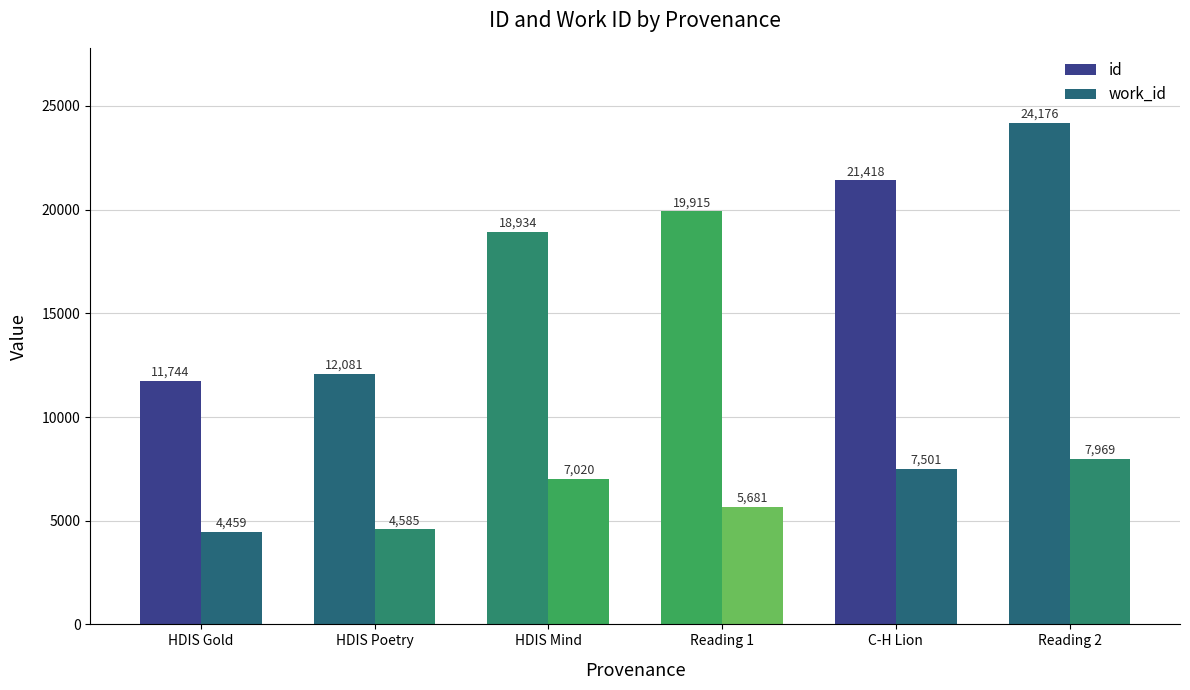

How many categories are shown in the chart?

6